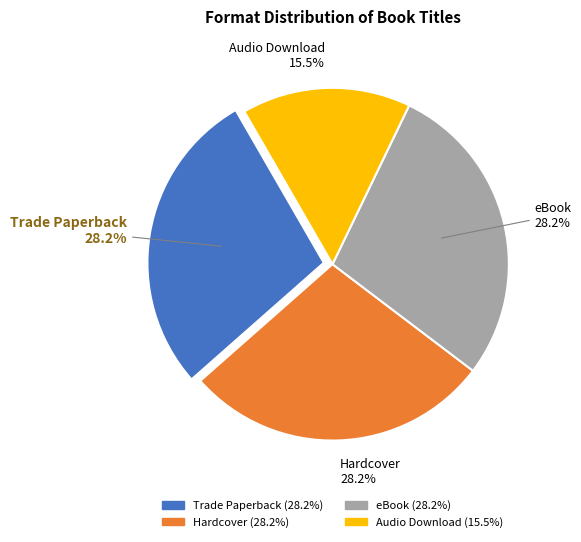

To the nearest percent, what portion does Trade Paperback represent?

28%